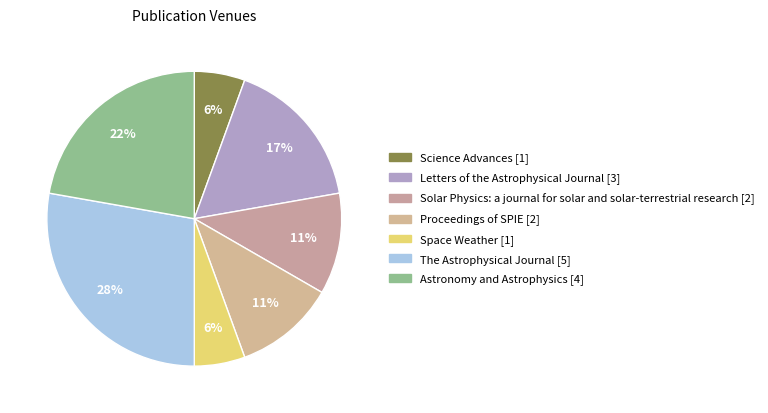

To the nearest percent, what percentage of the pie is The Astrophysical Journal?

28%